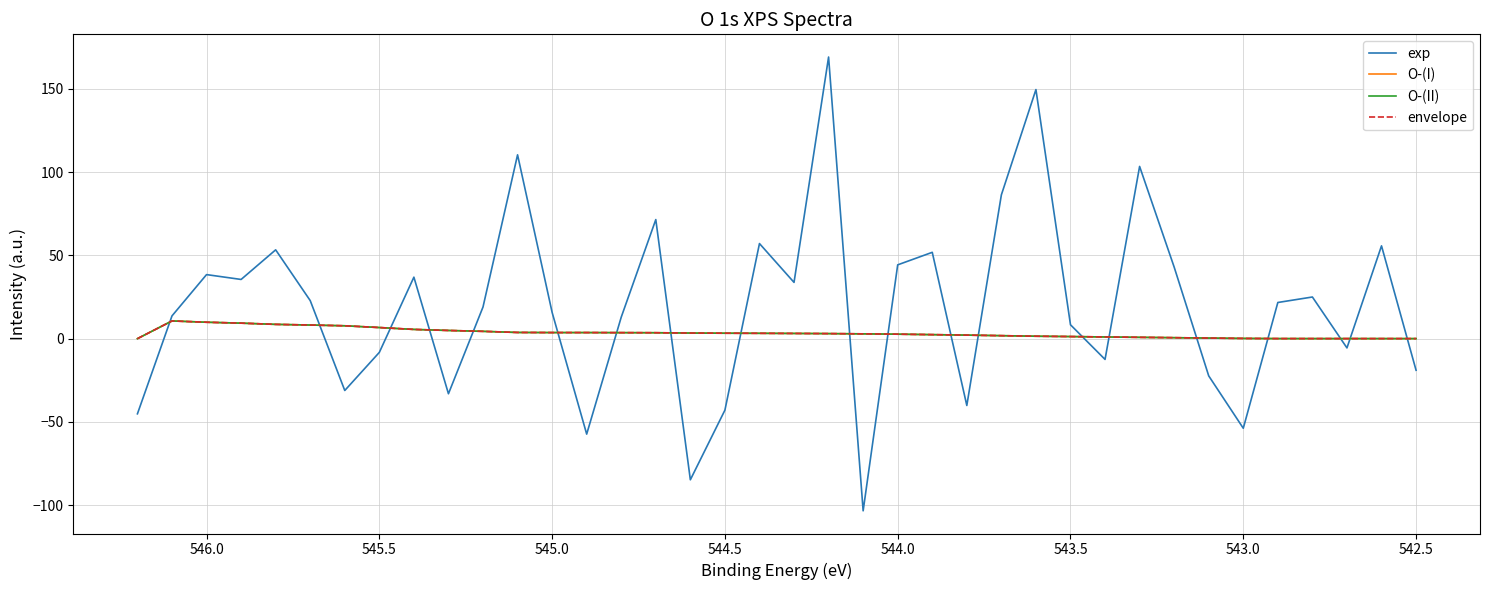

Count the number of categories in the chart.

38